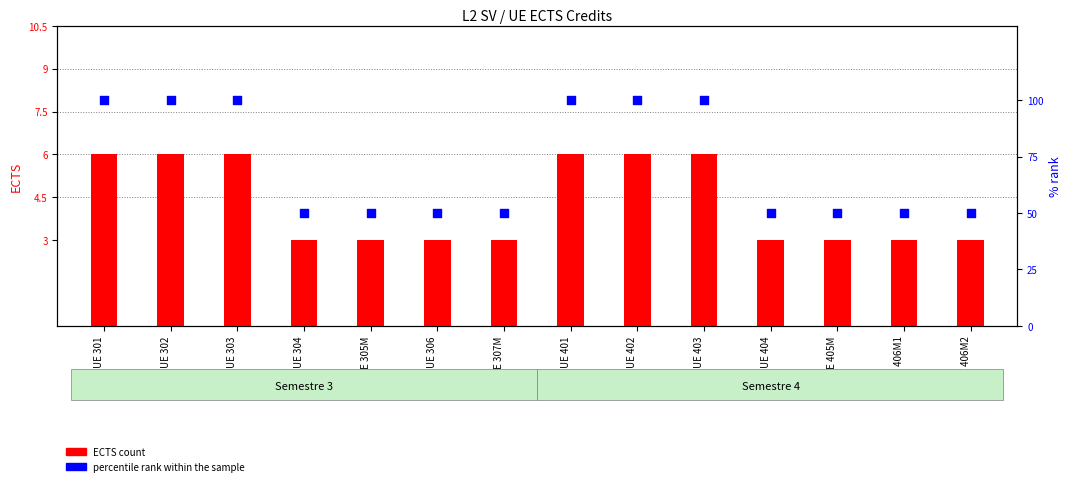

Which series has the largest total across all categories?

percentile rank within the sample